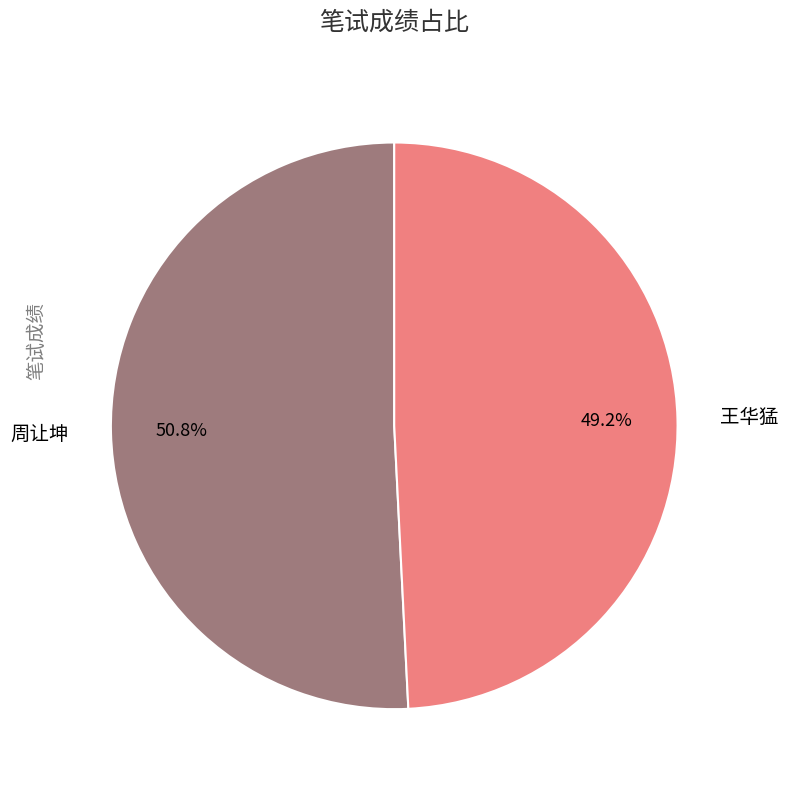

Which category has the biggest portion of the pie?

周让坤